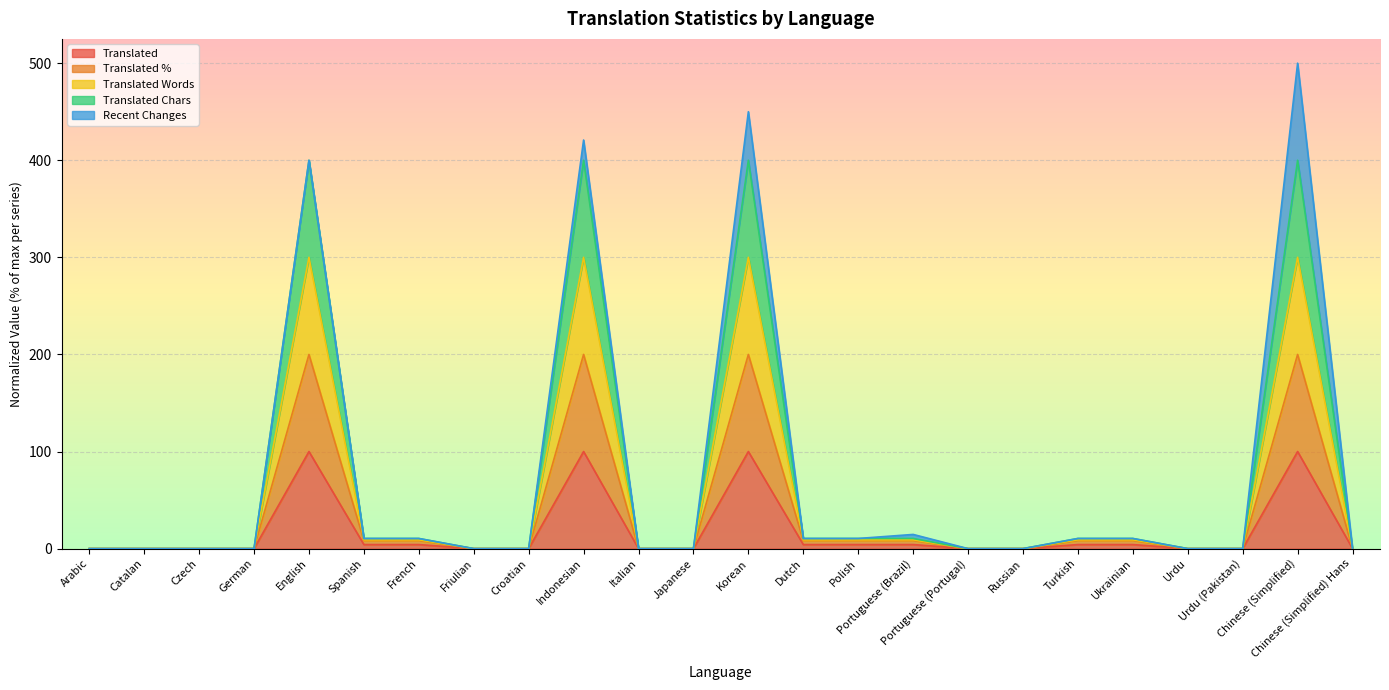

Which series has the largest range (max minus min)?

translated_words